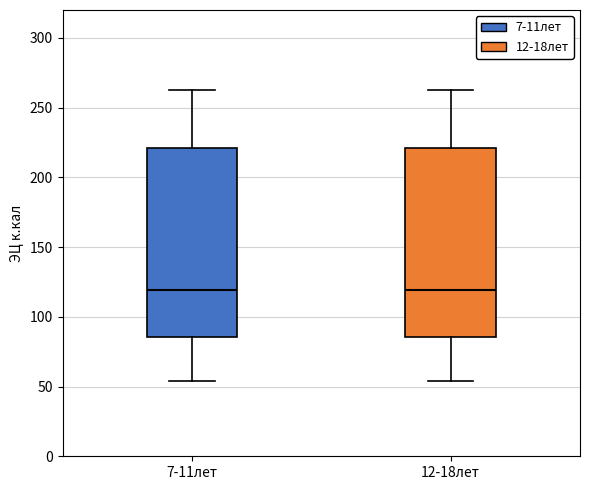

Reading left to right, transcribe this box plot: for each box, give where its median line is, the range the box spans, and where its two whiskers end, as read against the y-axis. The values are not printed on the chart, so give them approximately, as read against the axis.

7-11лет: median 120, box 85 to 220, whiskers 55 to 260
12-18лет: median 120, box 85 to 220, whiskers 55 to 260